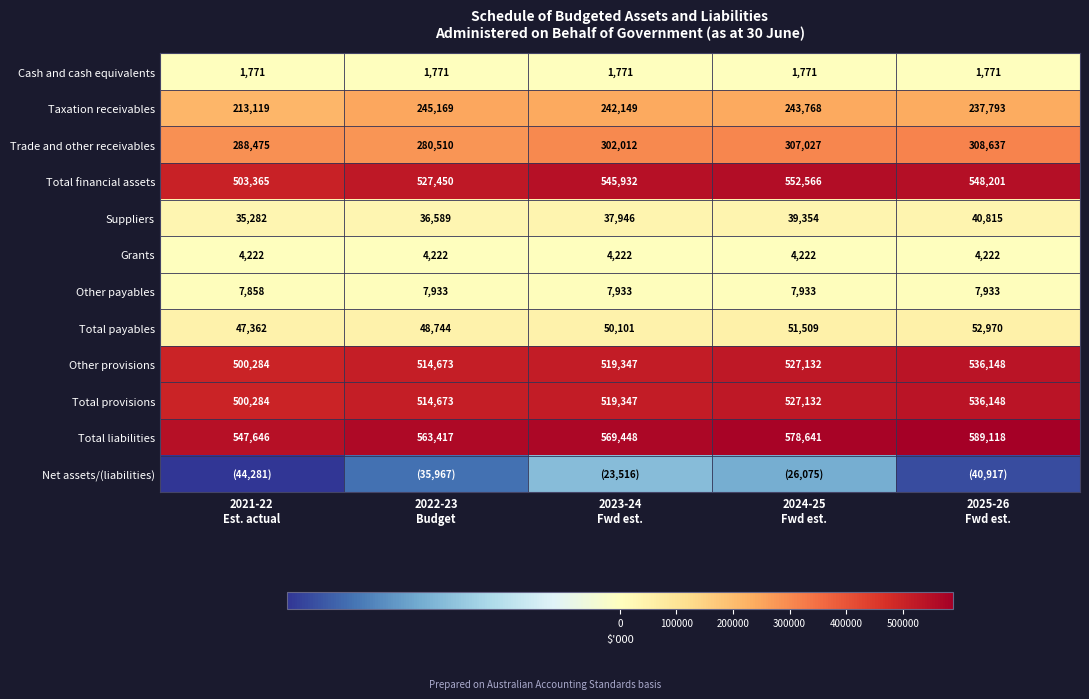

At which category does the chart reach its minimum across all series?

2021-22
Est. actual